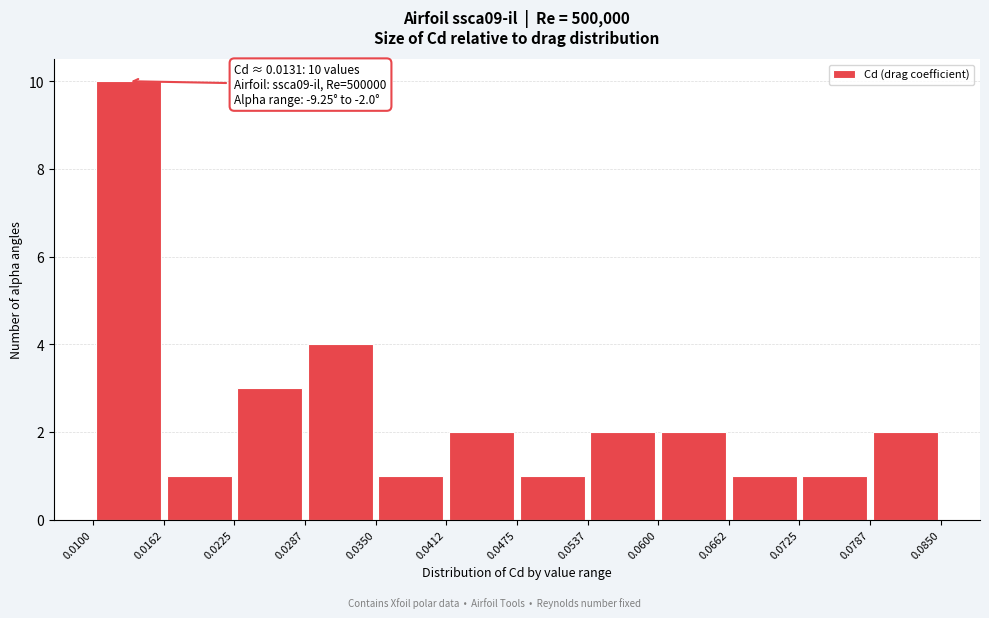

Which range on the x-axis has the tallest bar?

0.0100 to 0.0162